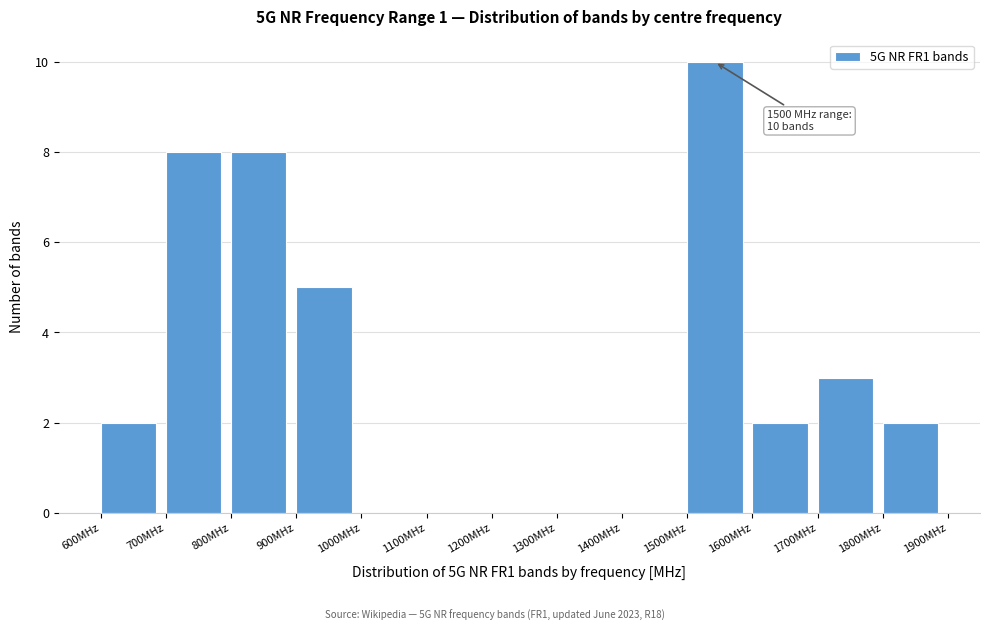

Over which range of the x-axis is the bar tallest?

1500 to 1600